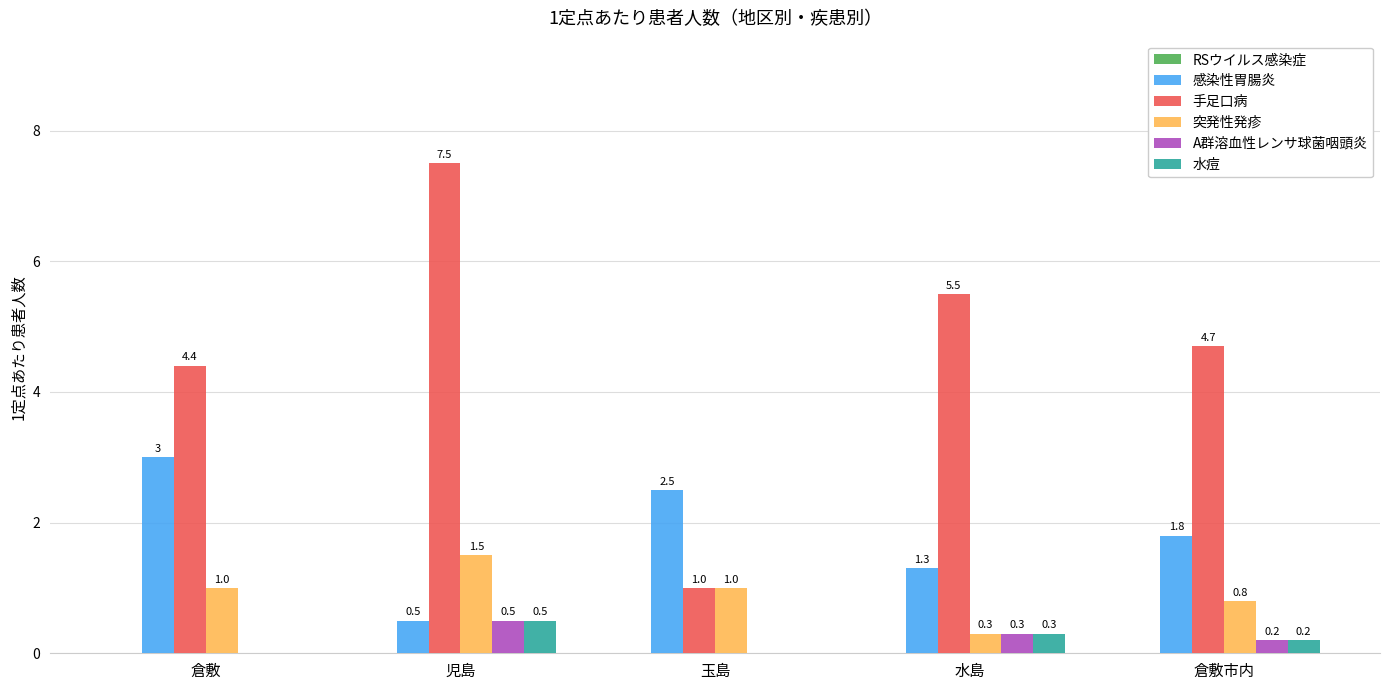

What is the spread (max minus min) of values at 倉敷市内?

4.5